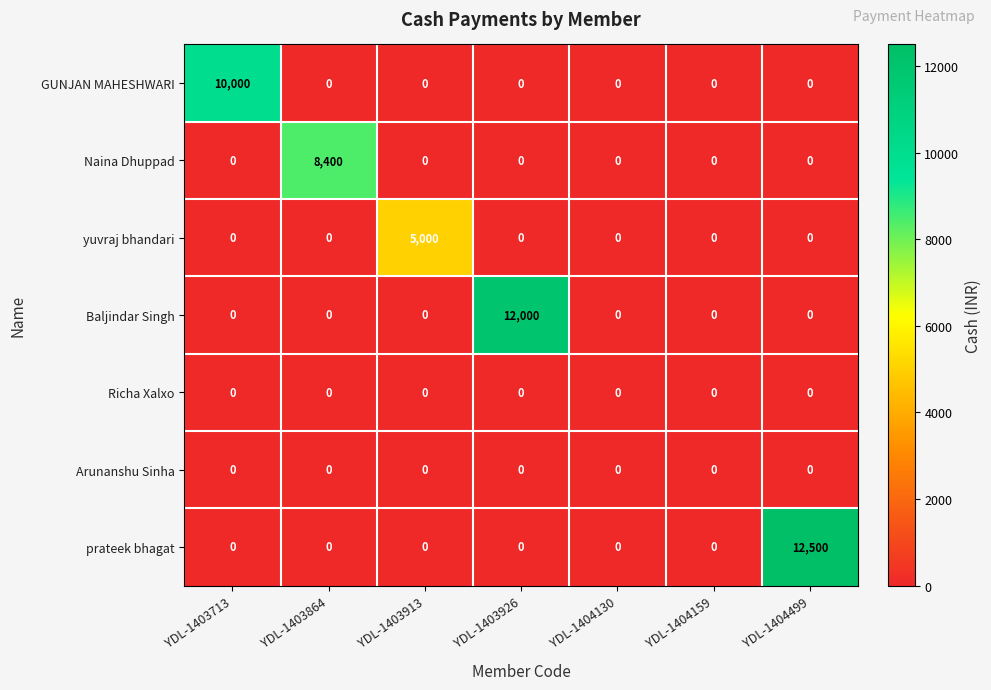

Which series has the widest spread of values?

prateek bhagat